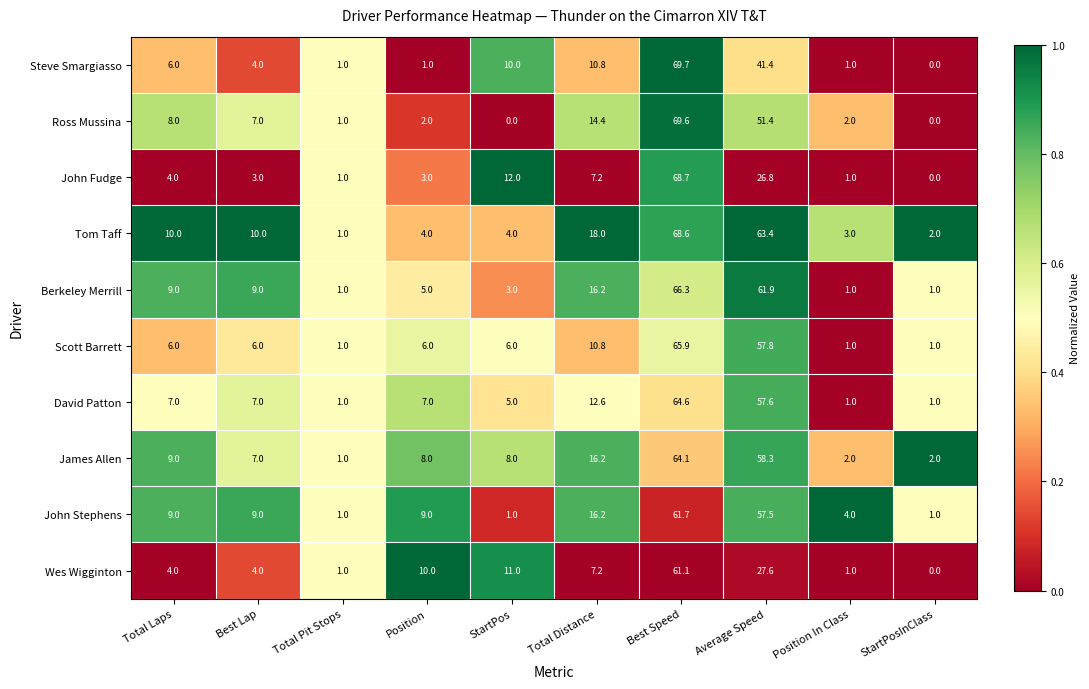

True or false: David Patton has a value of 57.6 at Average Speed.

True